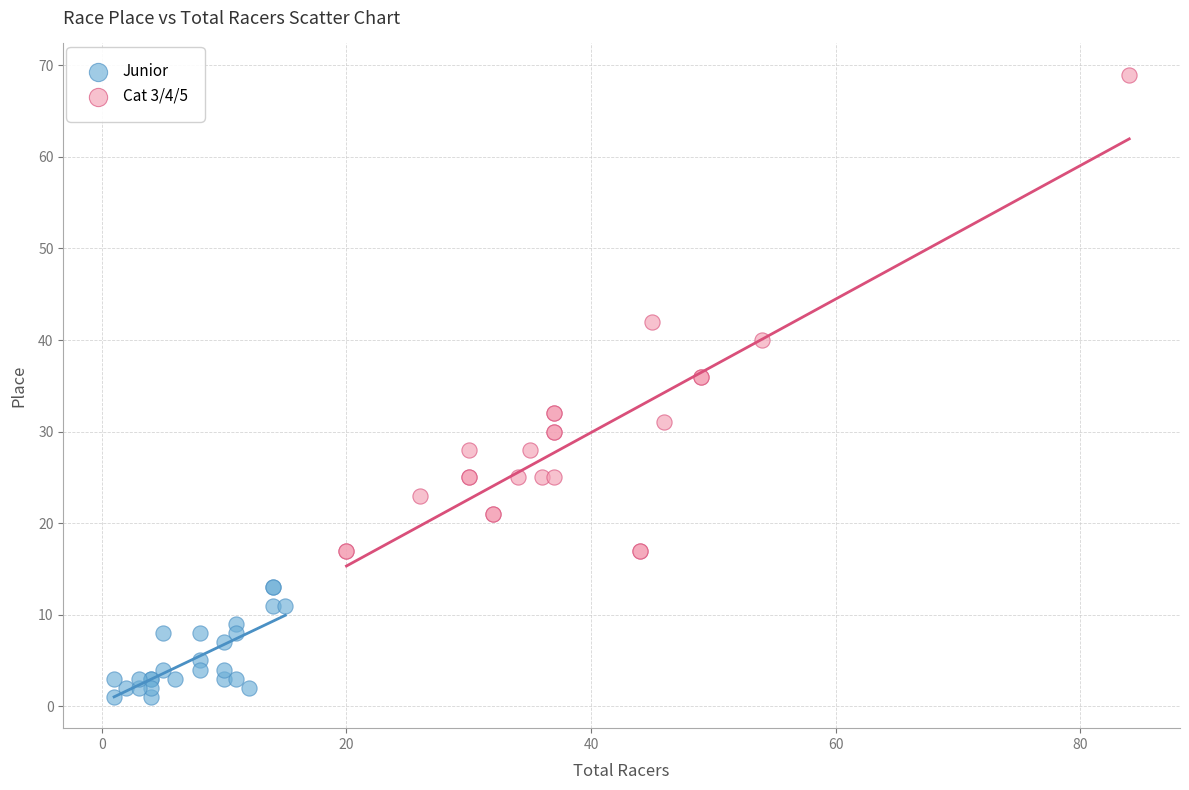

Which series contains the highest Y value?

Cat 3/4/5